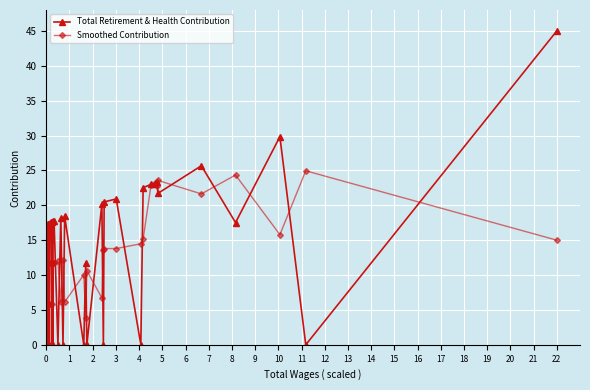

What is the greatest value displayed?

45.0